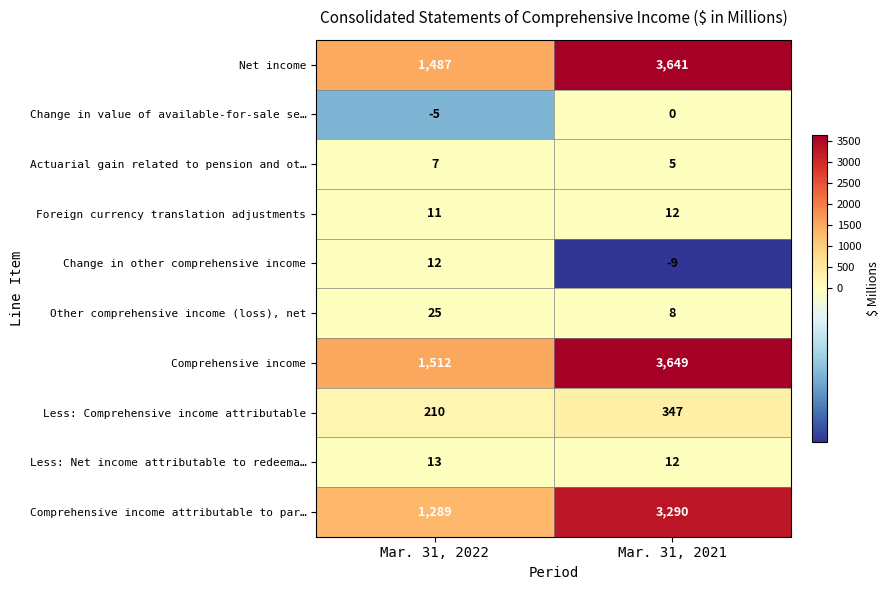

Reading left to right, what are all the values shown in this chart?

Net income: Mar. 31, 2022=1487	Mar. 31, 2021=3641
Change in value of available-for-sale se…: Mar. 31, 2022=-5	Mar. 31, 2021=0
Actuarial gain related to pension and ot…: Mar. 31, 2022=7	Mar. 31, 2021=5
Foreign currency translation adjustments: Mar. 31, 2022=11	Mar. 31, 2021=12
Change in other comprehensive income: Mar. 31, 2022=12	Mar. 31, 2021=-9
Other comprehensive income (loss), net: Mar. 31, 2022=25	Mar. 31, 2021=8
Comprehensive income: Mar. 31, 2022=1512	Mar. 31, 2021=3649
Less: Comprehensive income attributable: Mar. 31, 2022=210	Mar. 31, 2021=347
Less: Net income attributable to redeema…: Mar. 31, 2022=13	Mar. 31, 2021=12
Comprehensive income attributable to par…: Mar. 31, 2022=1289	Mar. 31, 2021=3290